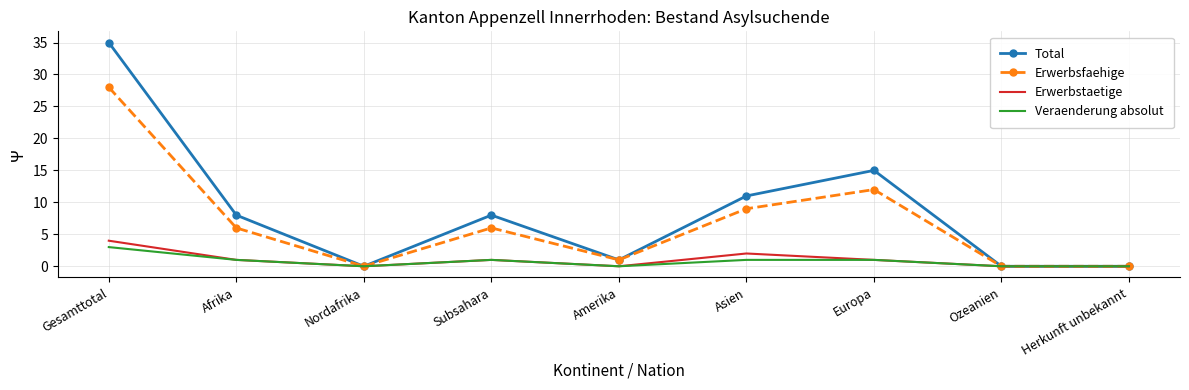

True or false: Total has a value of 0 at Ozeanien.

True